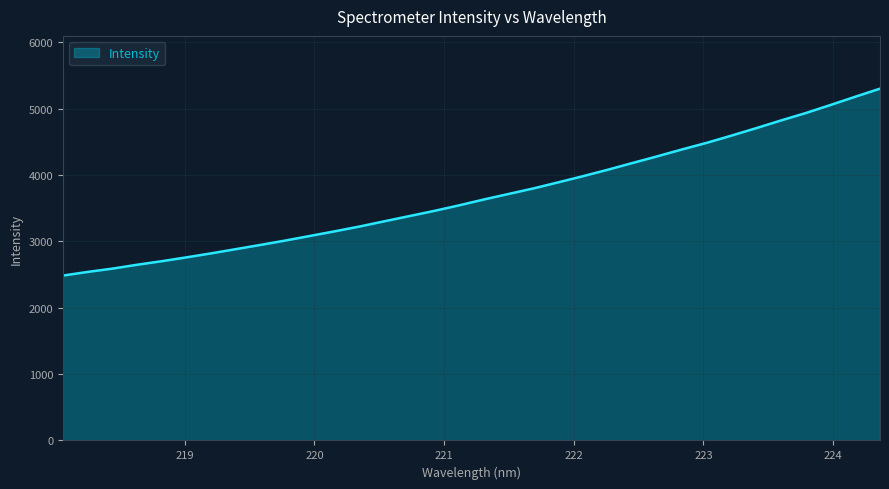

What is the smallest value displayed?

2483.7